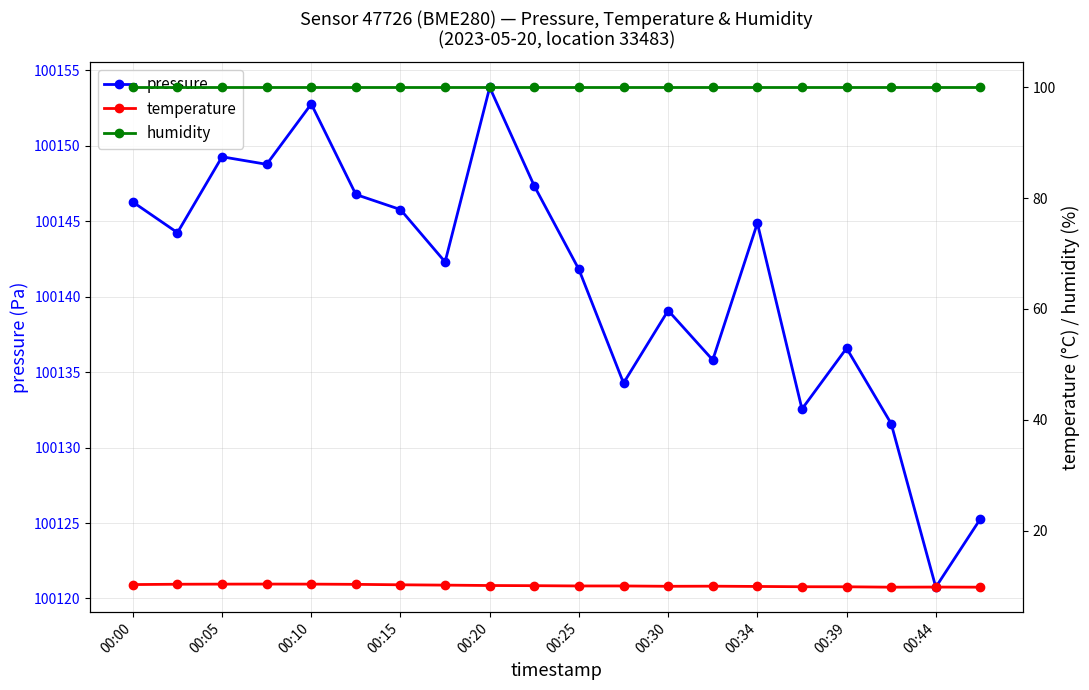

The value of pressure at 00:30 is 141281.7. True or false?

False